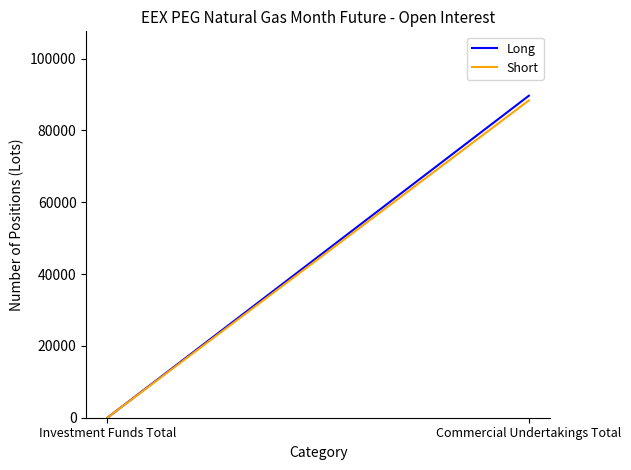

Rank the series by their maximum value, from highest to lowest.

Long, Short